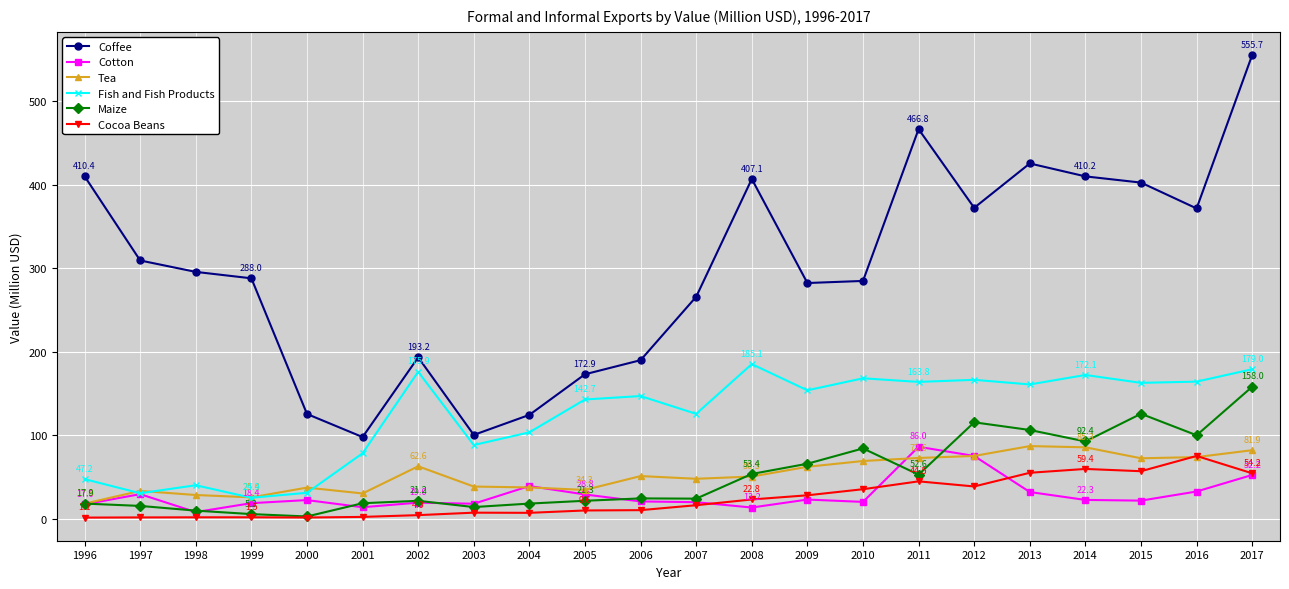

The Maize series shows 24.1 at 2006. True or false?

True